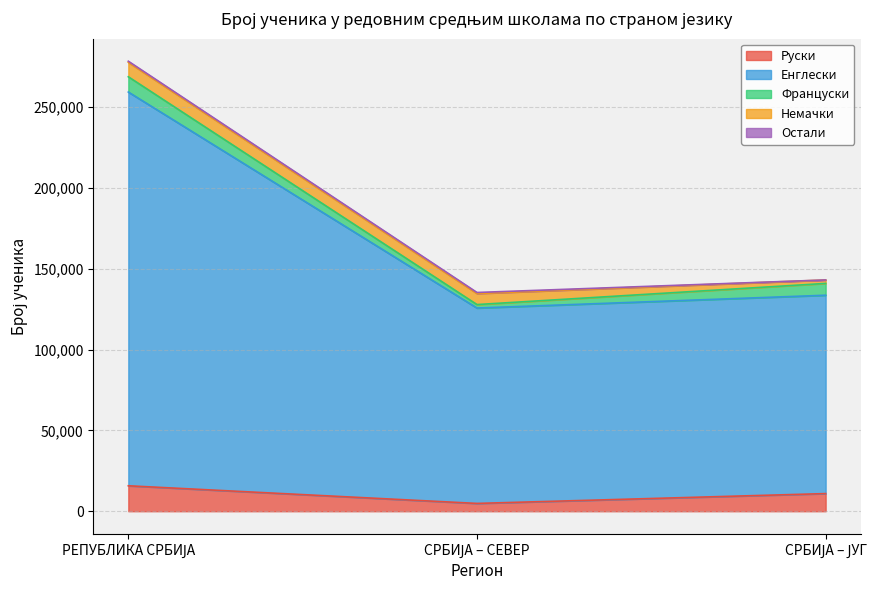

What is the smallest value displayed?

24